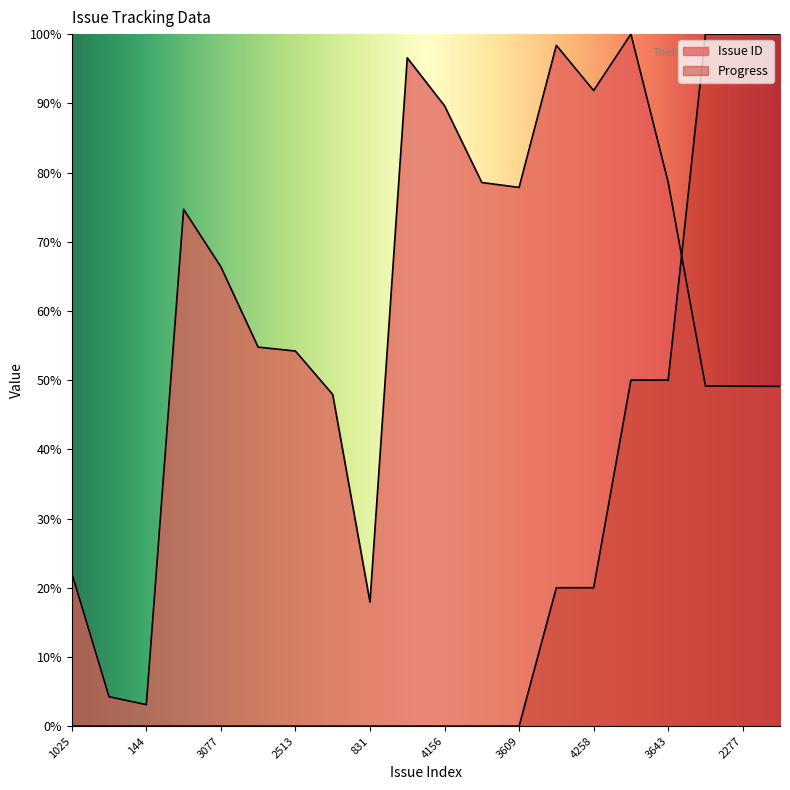

What is the total value across all series at 4477?

96.6